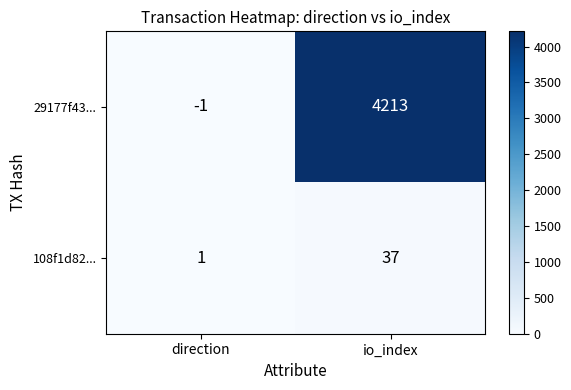

Reading left to right, what are all the values shown in this chart?

29177f43...: direction=-1	io_index=4213
108f1d82...: direction=1	io_index=37